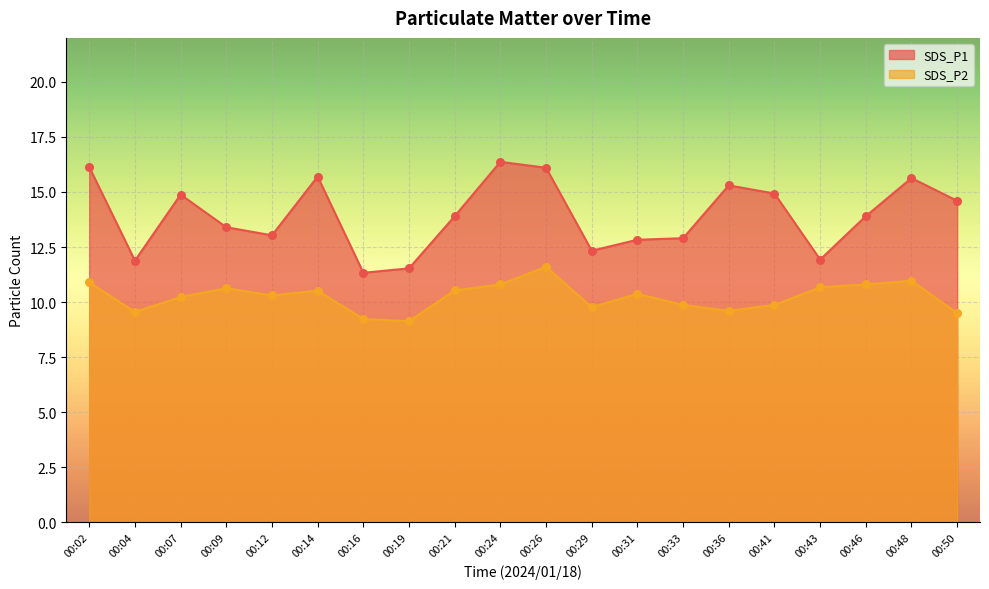

Which series reaches the maximum Y coordinate?

SDS_P1